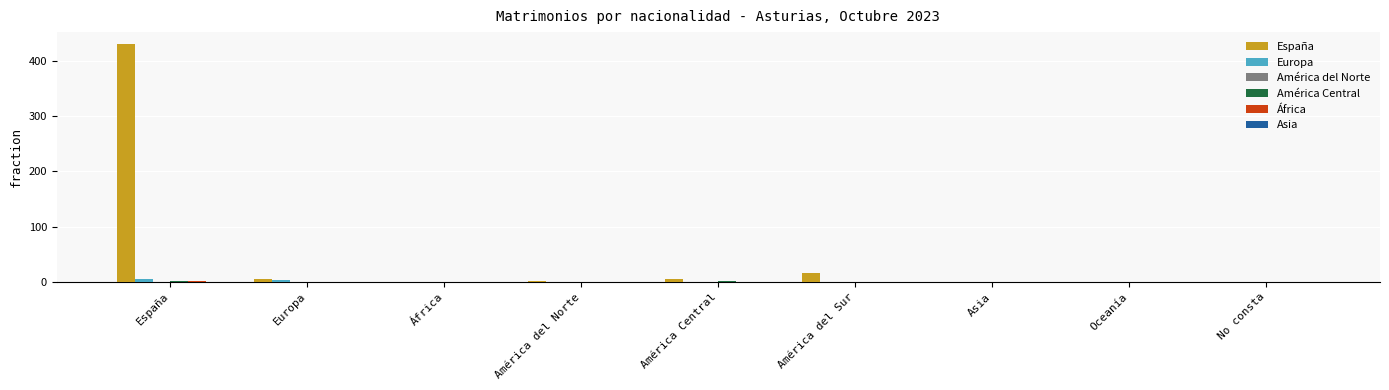

Count the number of data series in this chart.

5